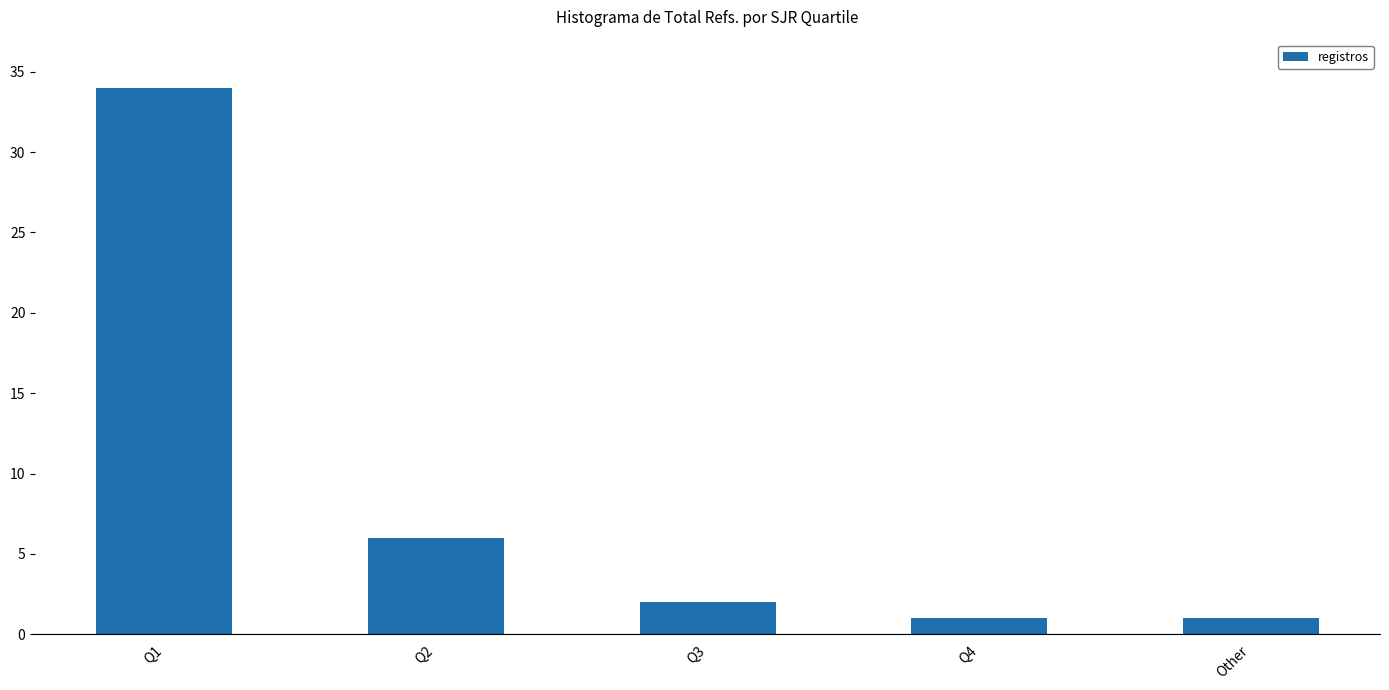

What is the maximum value shown in the chart?

34